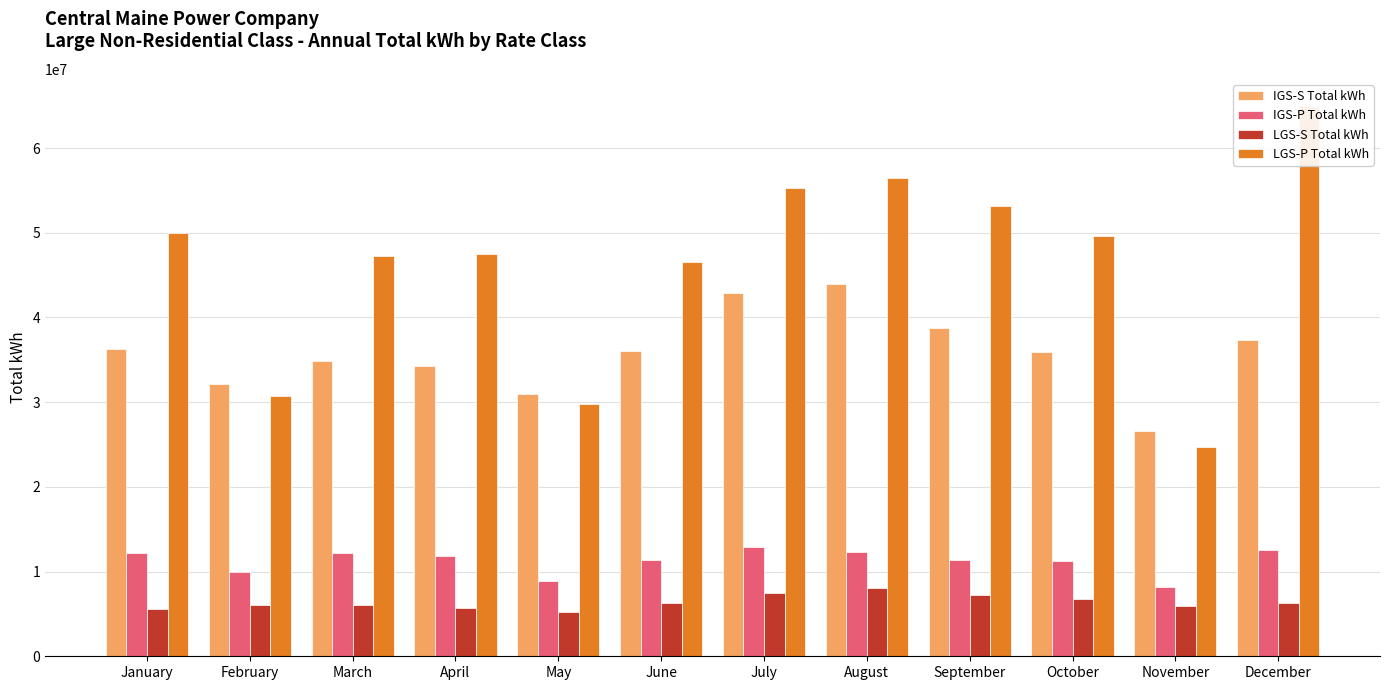

What are all the series names shown in the legend?

IGS-S Total kWh, IGS-P Total kWh, LGS-S Total kWh, LGS-P Total kWh